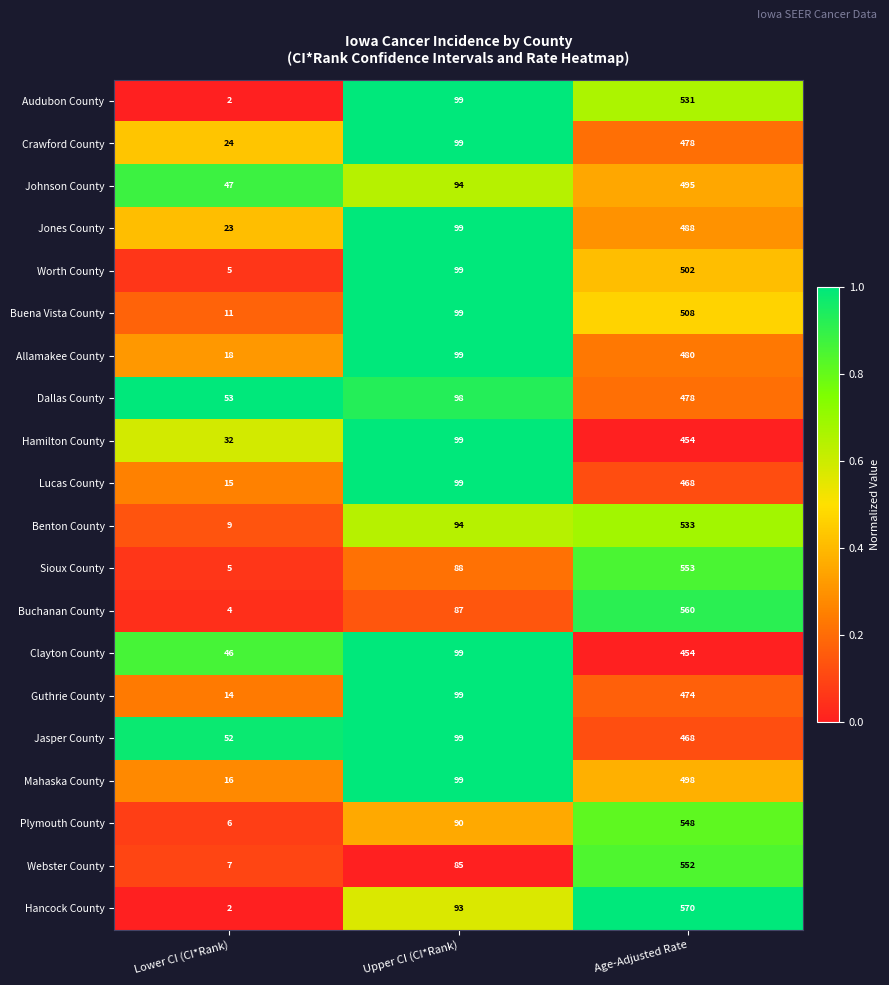

Count the number of categories in the chart.

3